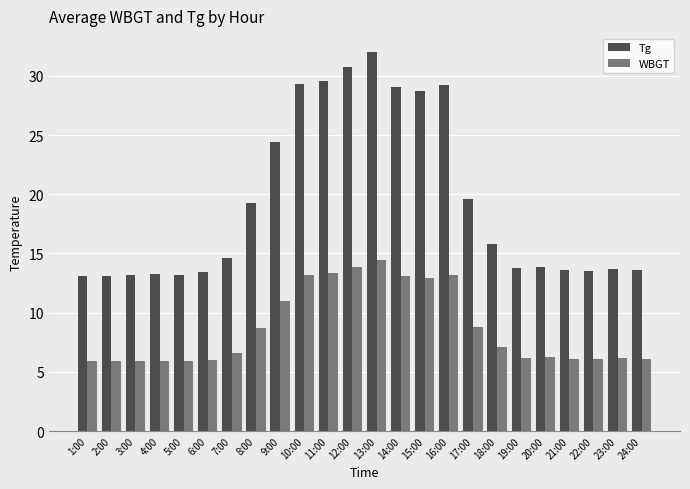

At which category is the sum across all series the highest?

13:00